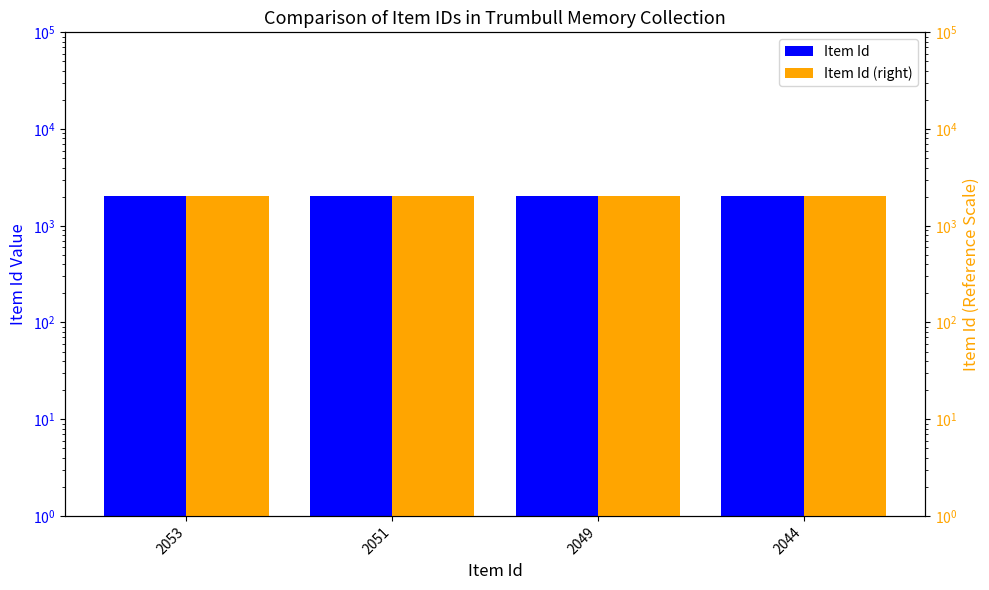

How many data points in Item Id are above 2051?

1